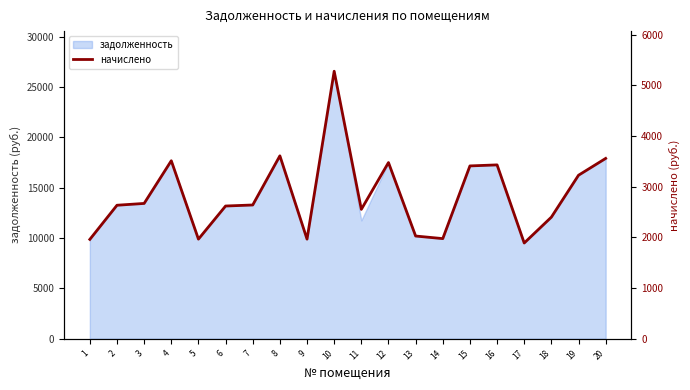

How many lines are shown in the chart?

1